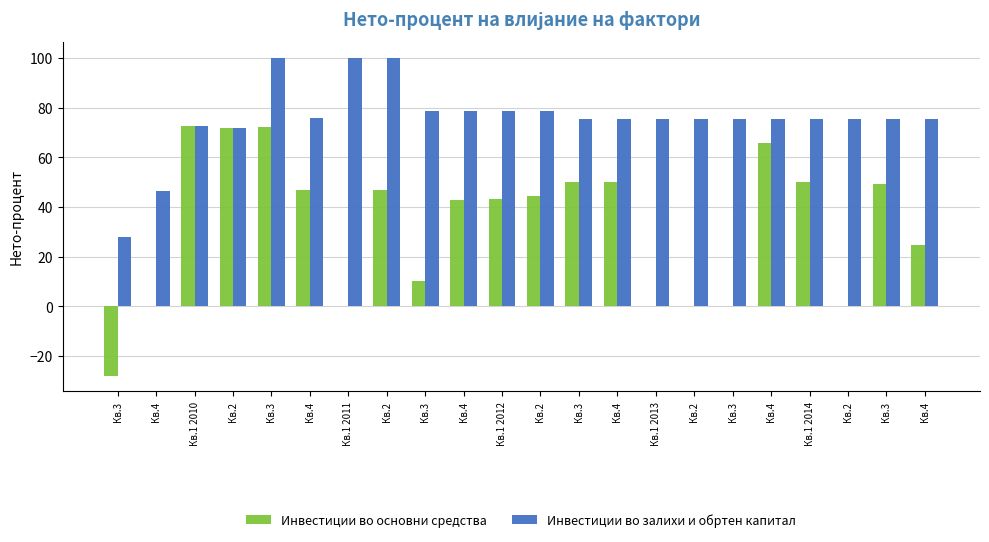

Which series has the largest range (max minus min)?

Инвестиции во основни средства